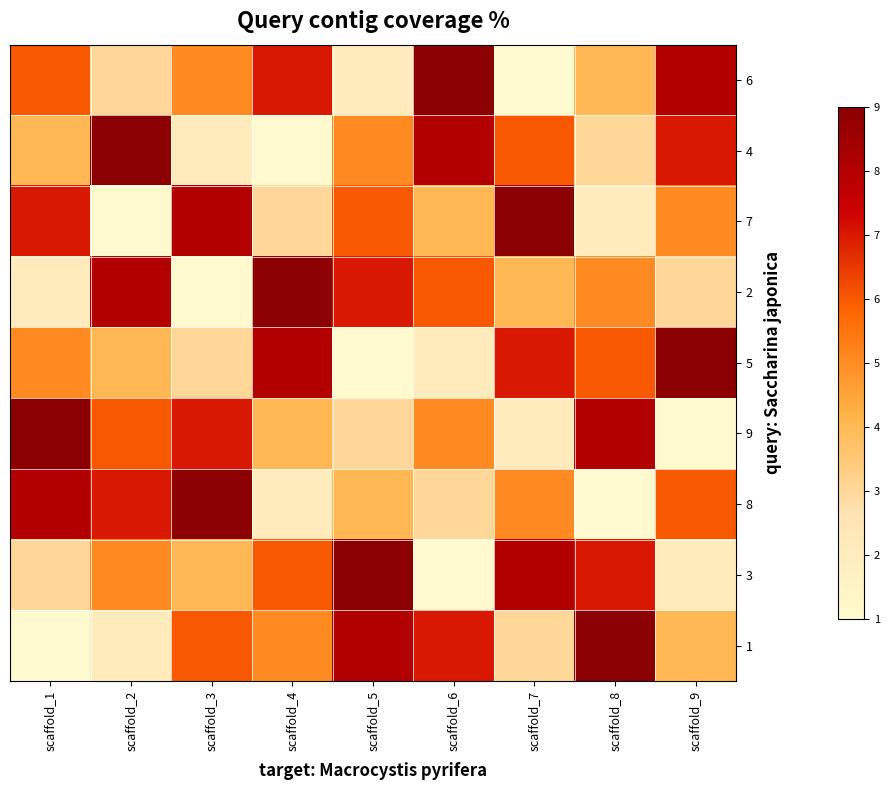

Which category has the highest value across all series?

scaffold_6